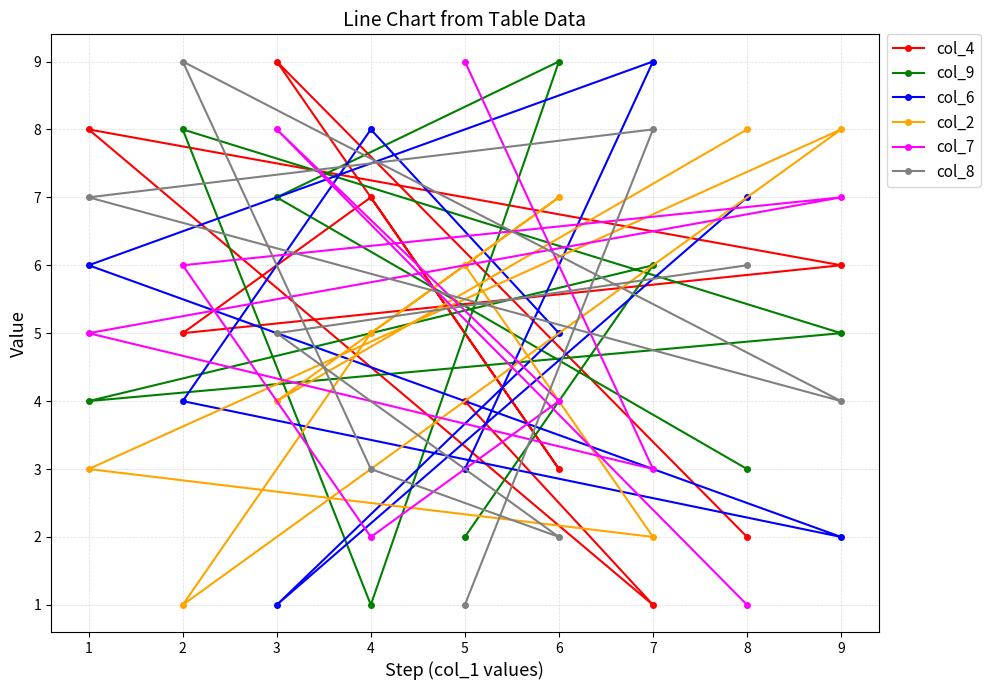

True or false: col_4 has more than 1 interior local peaks.

True